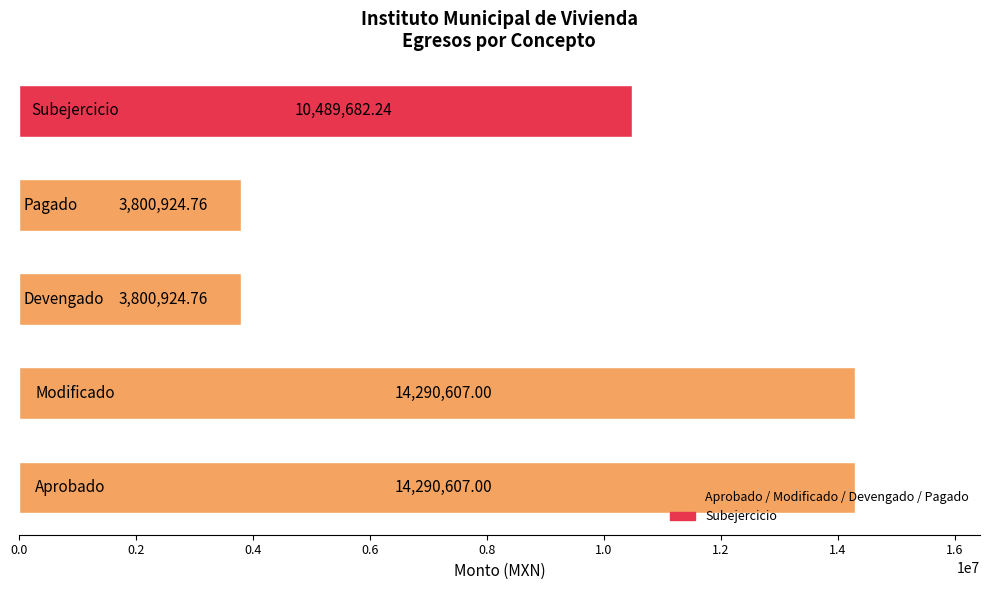

What is the difference between the second highest and second lowest values?

10489682.2